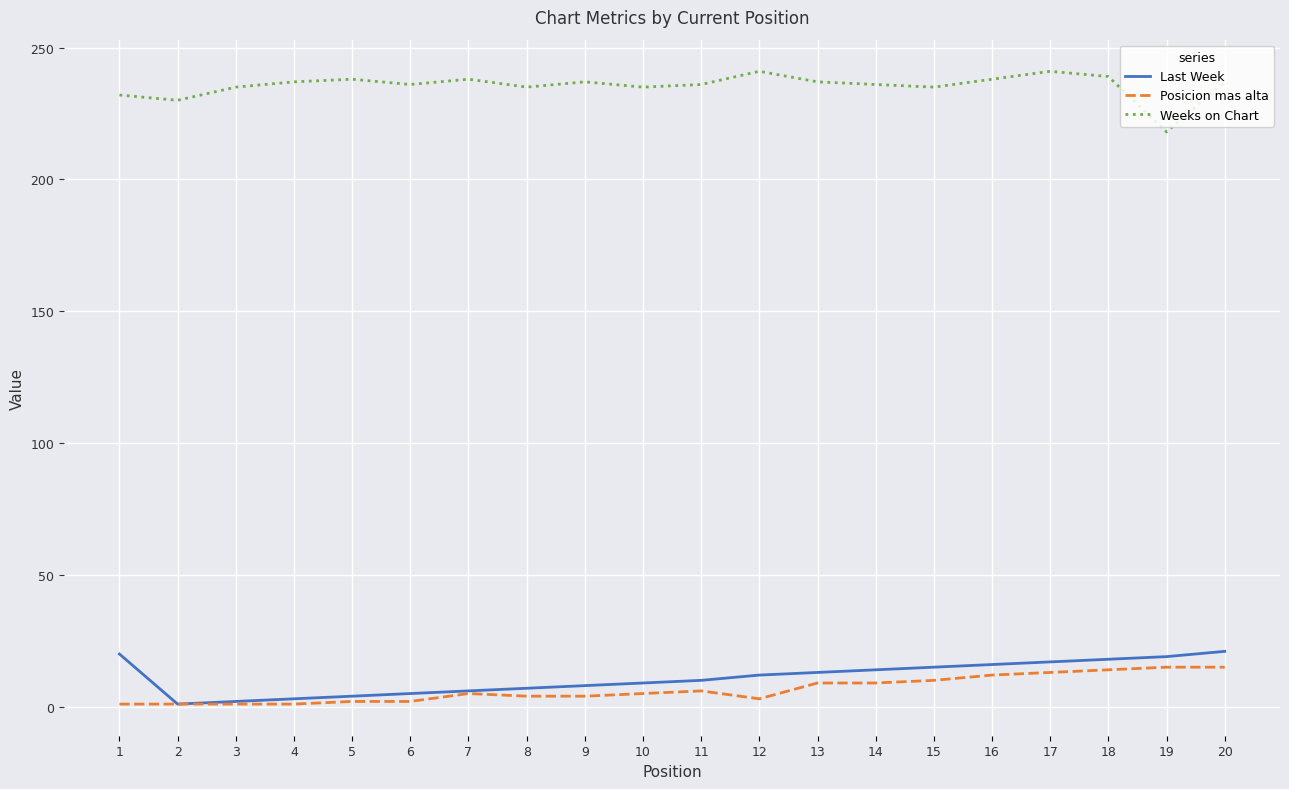

Rank the series at 14 from highest to lowest value.

Weeks on Chart, Last Week, Posicion mas alta